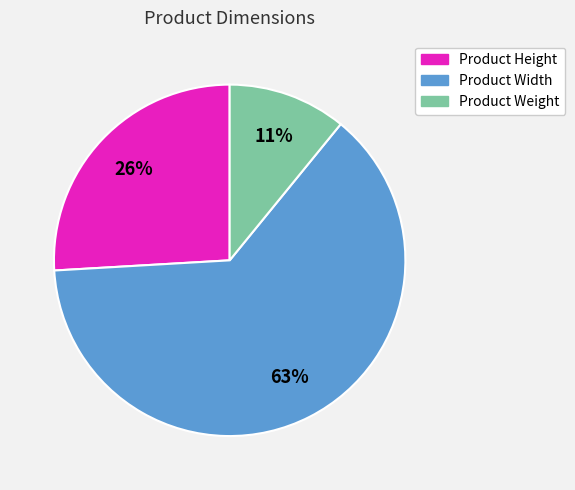

What percentage is the Product Weight slice, to the nearest percent?

11%